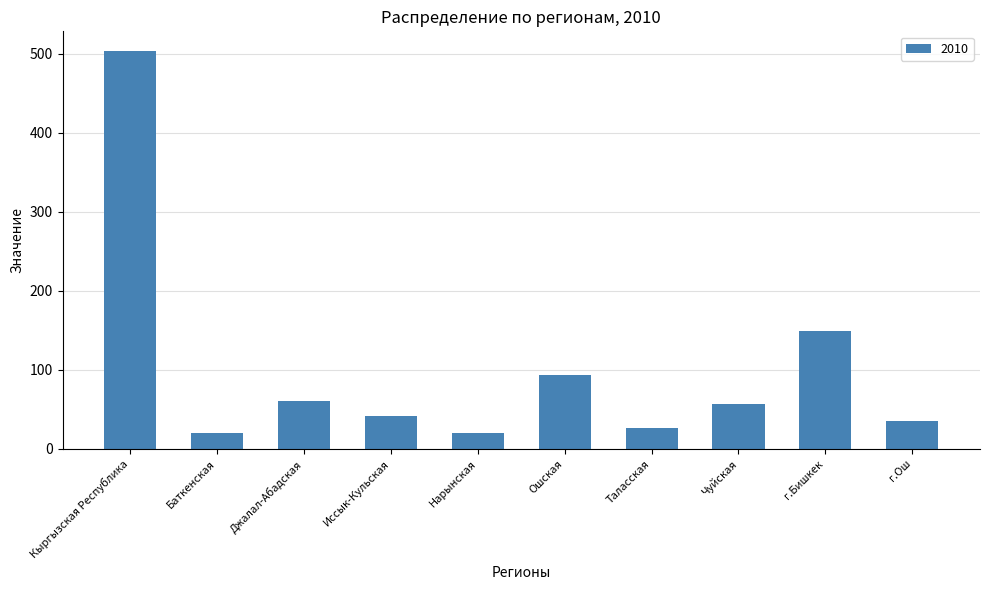

Reading right to left, extract all data points from this chart.

г.Ош=35	г.Бишкек=149	Чуйская=57	Таласская=26	Ошская=94	Нарынская=20	Иссык-Кульская=41	Джалал-Абадская=61	Баткенская=20	Кыргызская Республика=503